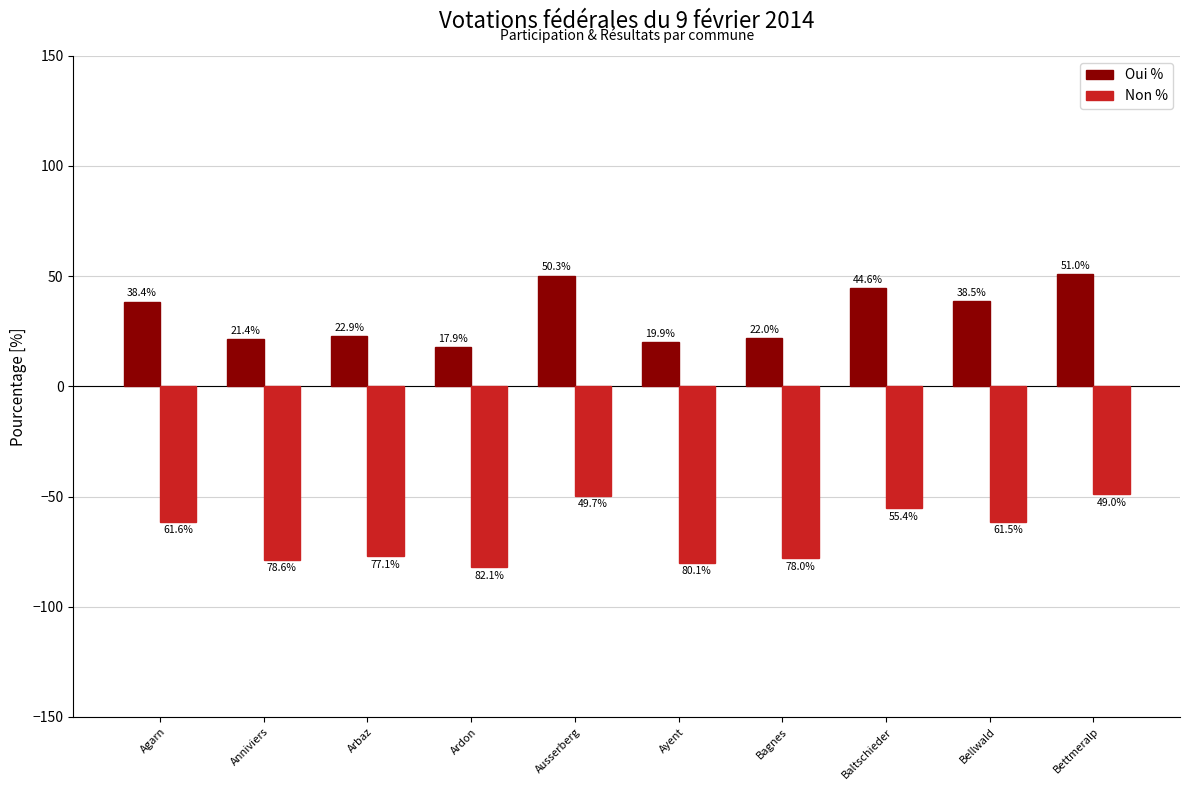

How many values in the Oui % series exceed 38?

5